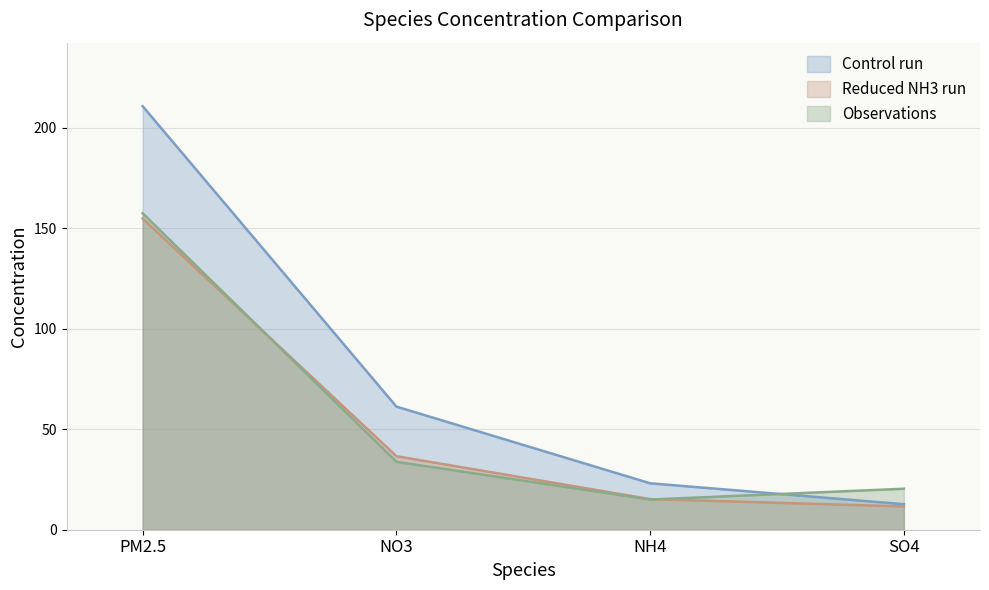

Read the Control run value at SO4.

12.7